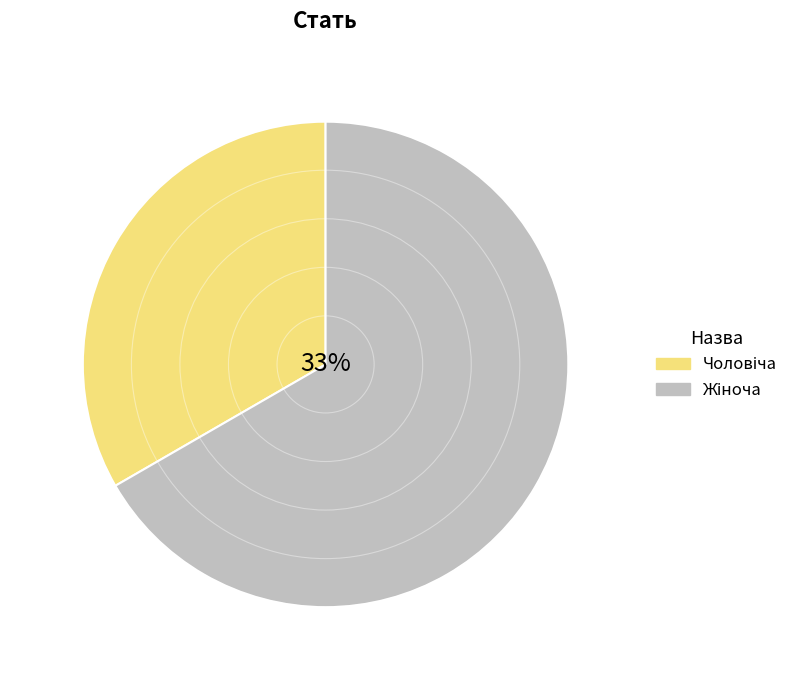

Rank the categories by value from highest to lowest.

Жіноча, Чоловіча